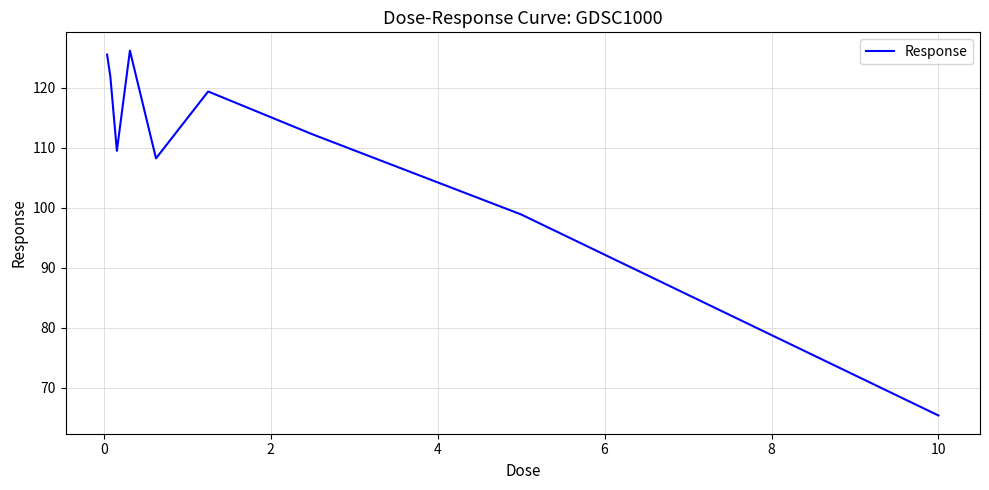

How many distinct data groups are displayed?

1